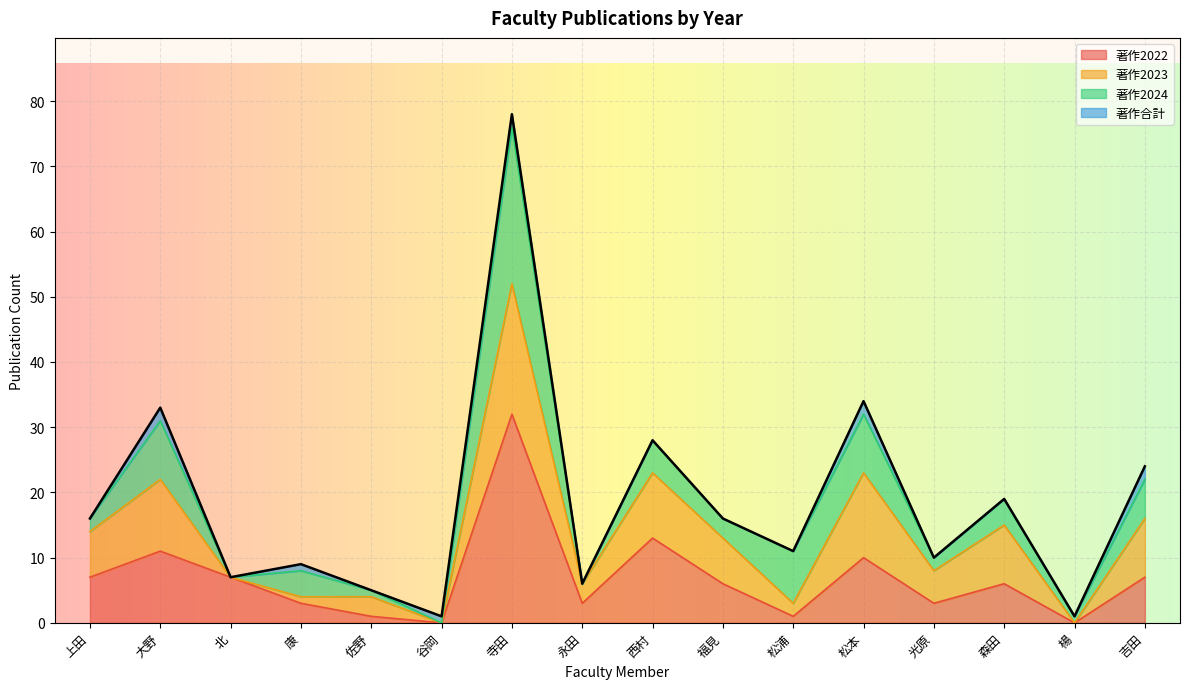

True or false: 著作2022 has more than 1 points higher than both neighbors.

True